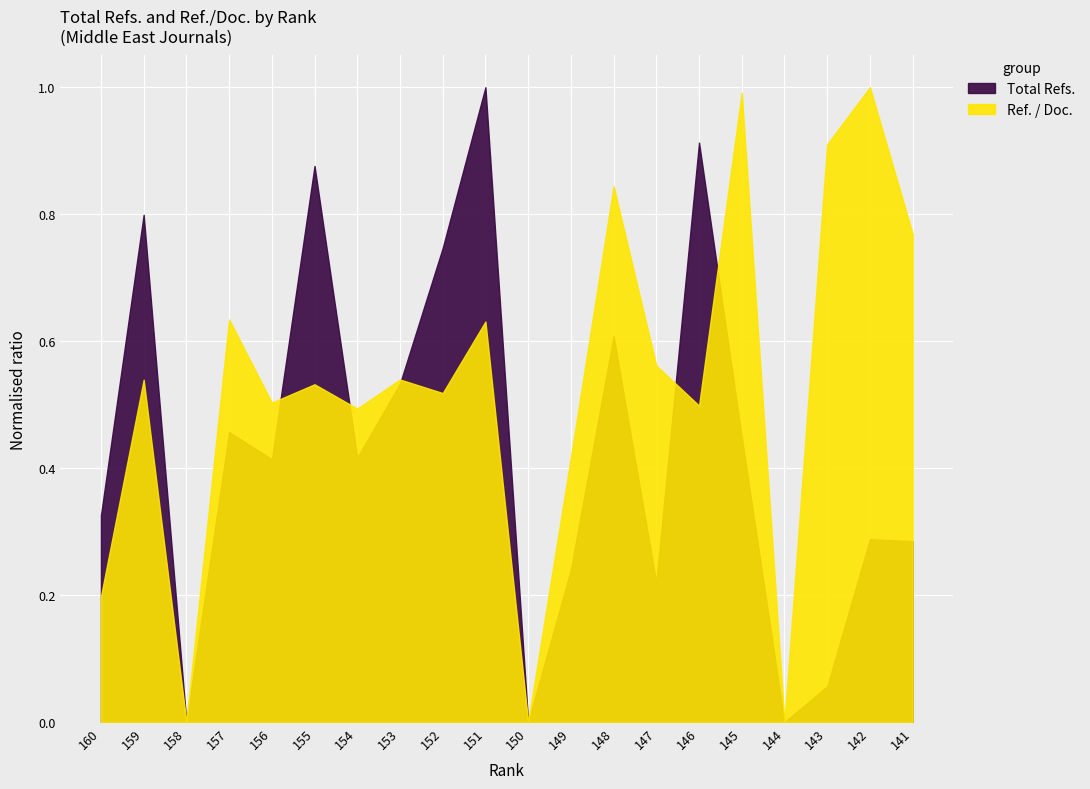

Where is the first local maximum for Total Refs.?

159